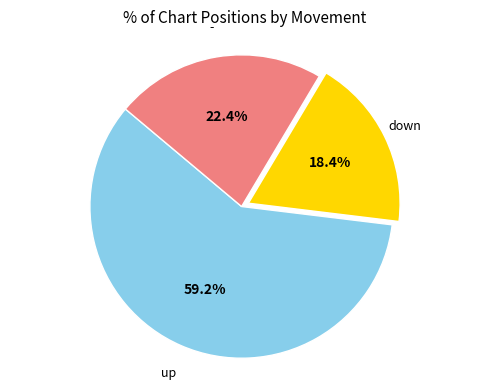

What percentage is the down slice, to the nearest percent?

18%